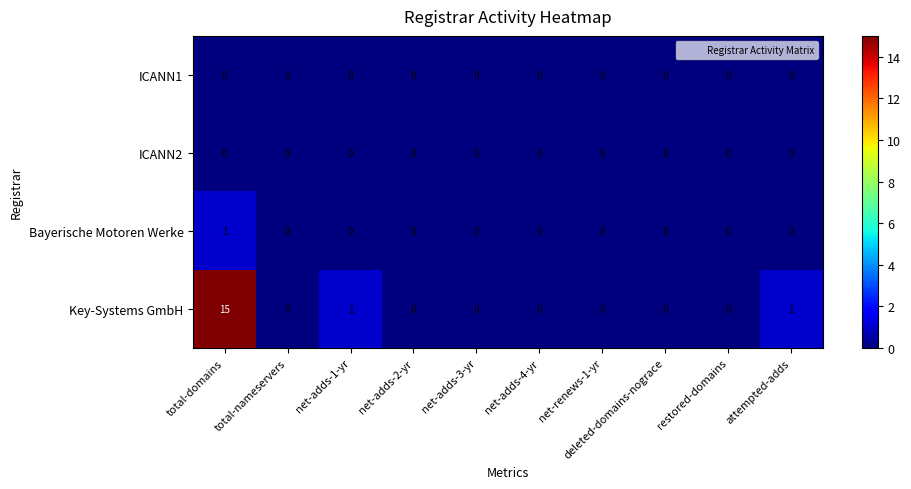

At which label does Bayerische Motoren Werke reach its peak?

total-domains